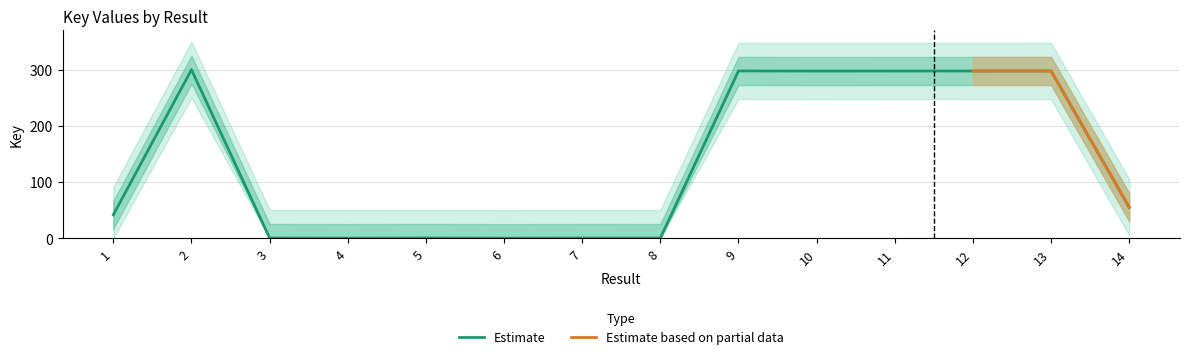

List the labels in order of value, smallest first.

6, 4, 8, 7, 3, 5, 1, 14, 10, 11, 12, 13, 9, 2